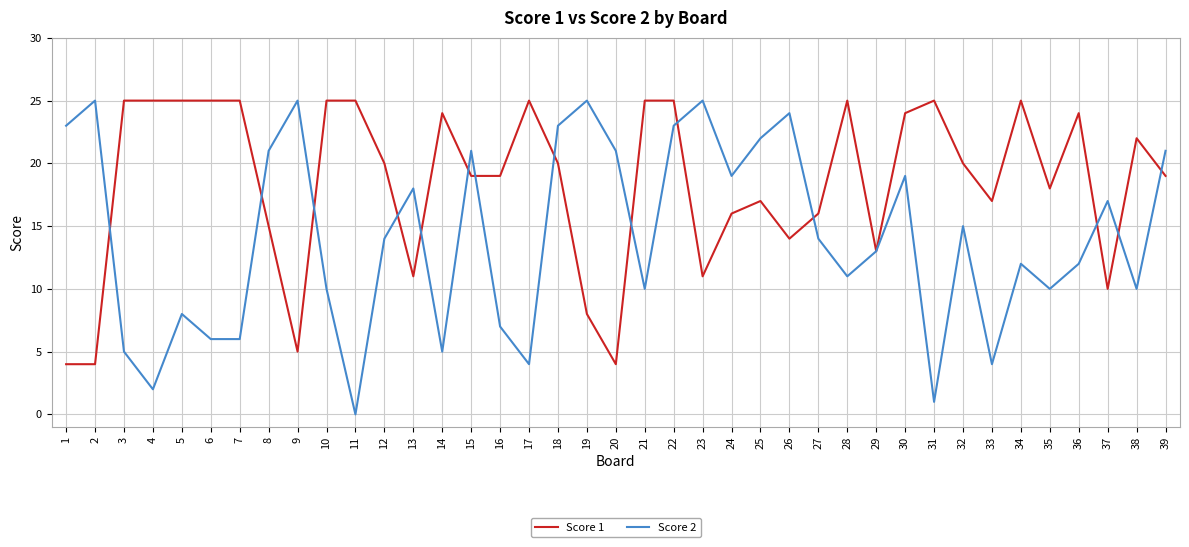

True or false: Score 2 and Score 1 intersect in this chart.

True